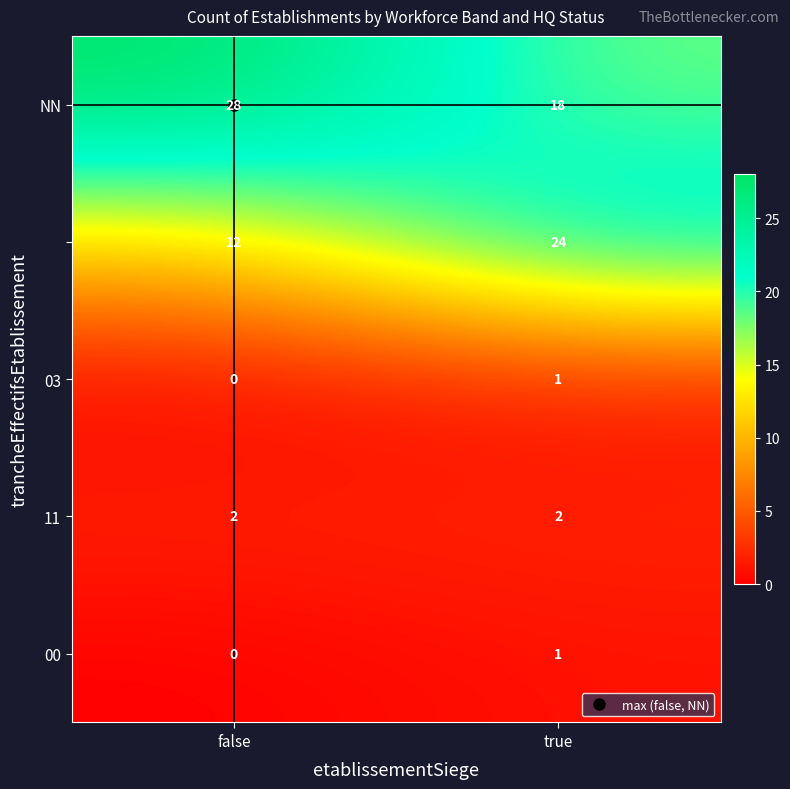

Which category has the highest value across all series?

false